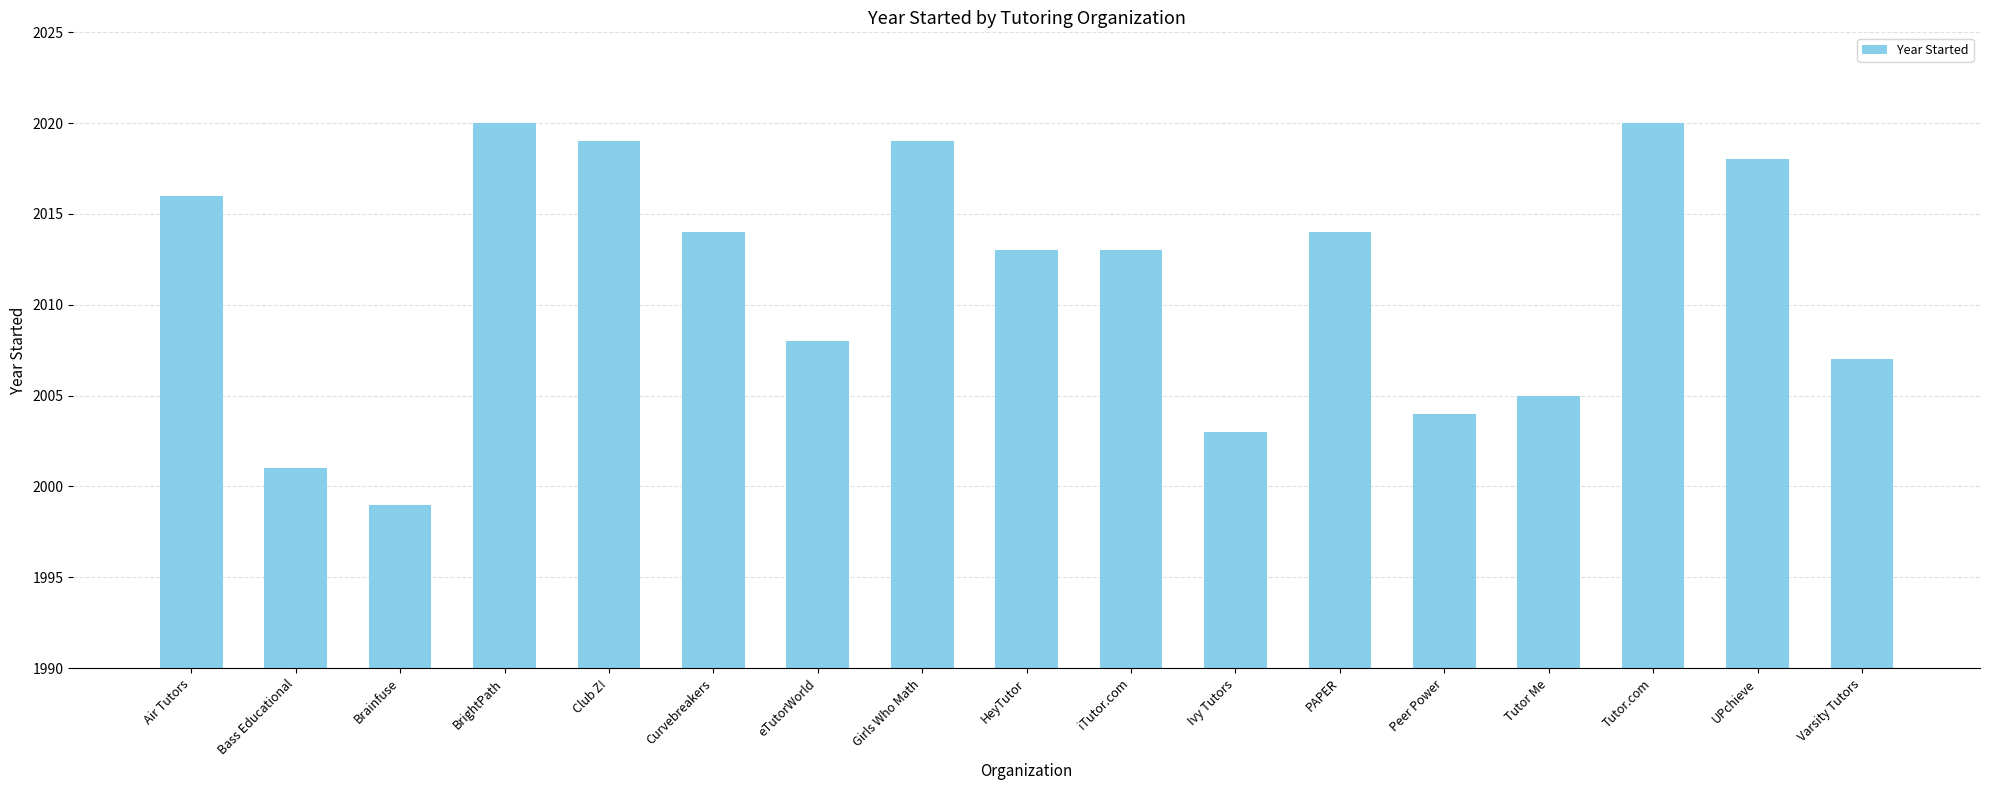

What is the approximate value at Brainfuse, to the nearest 10?

2000